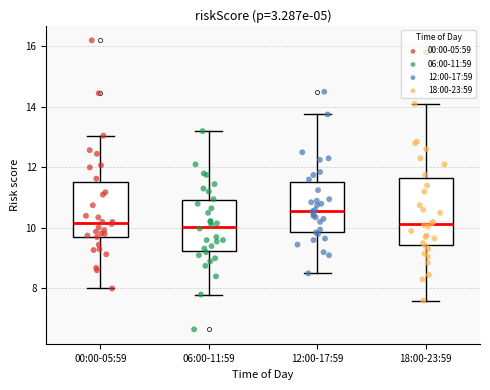

Where is the upper edge of the box for 18:00-23:59 on the y-axis? The values are not printed on the chart, so give them approximately, as read against the axis.

11.6